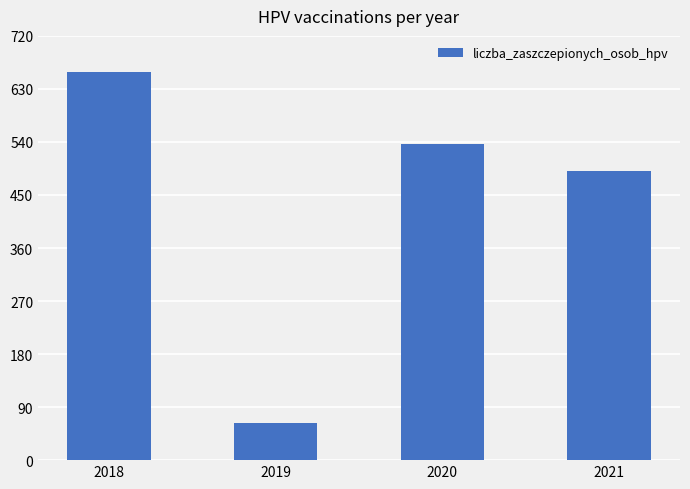

Reading left to right, what are all the values shown in this chart?

659	63	537	491